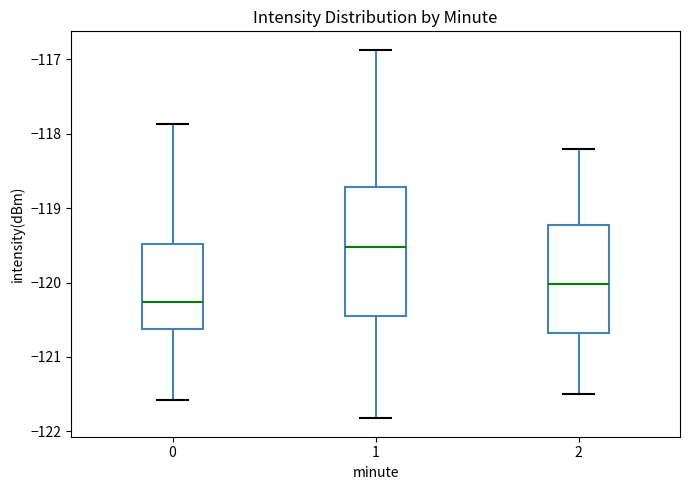

Which box has the highest median line?

1